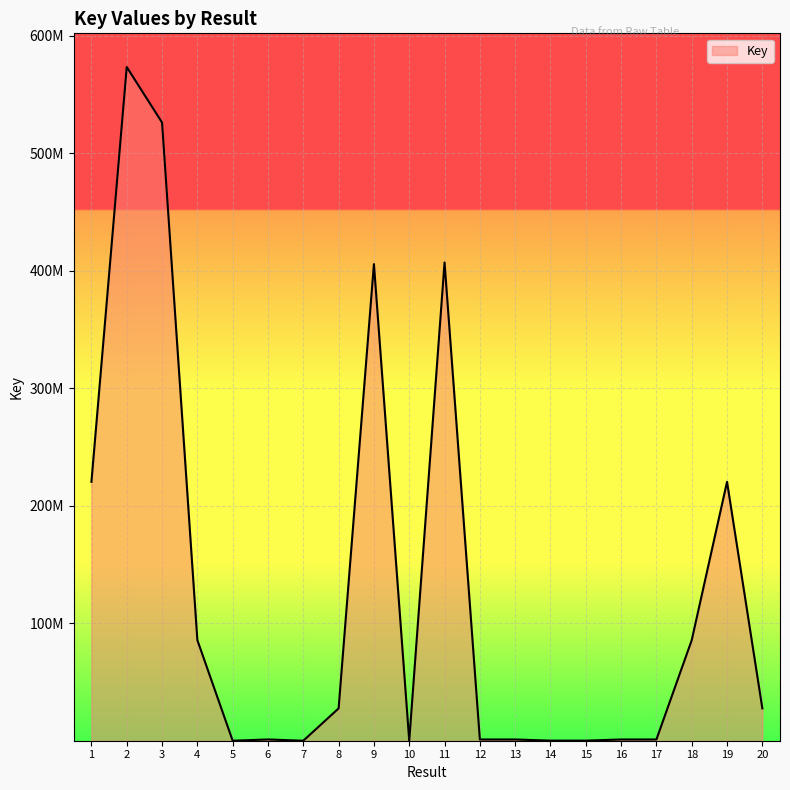

Does the chart display data point markers on the line(s)?

No